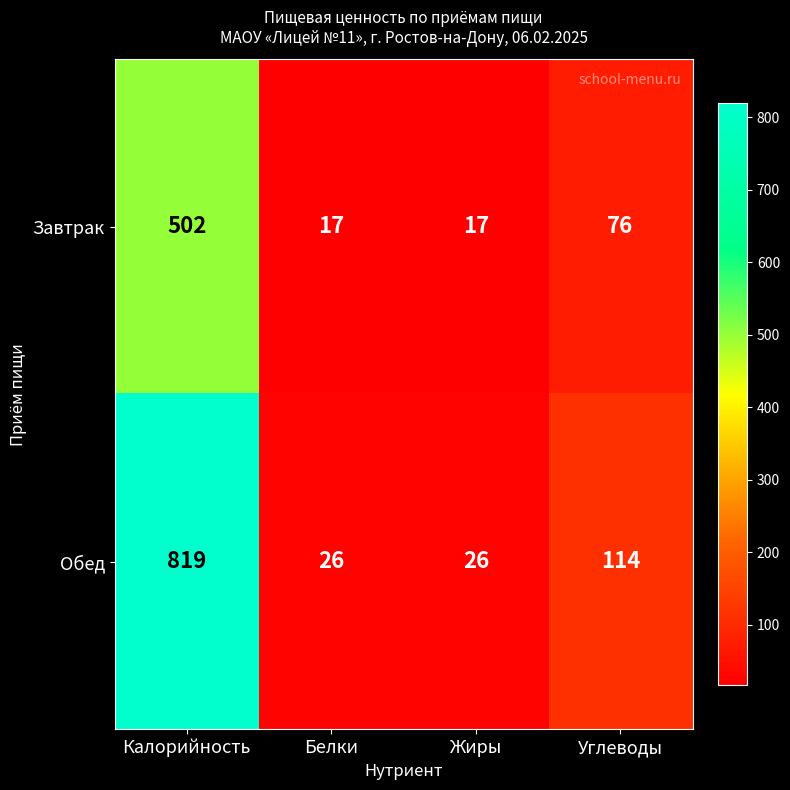

Between Калорийность and Белки, which series saw the biggest shift?

Обед